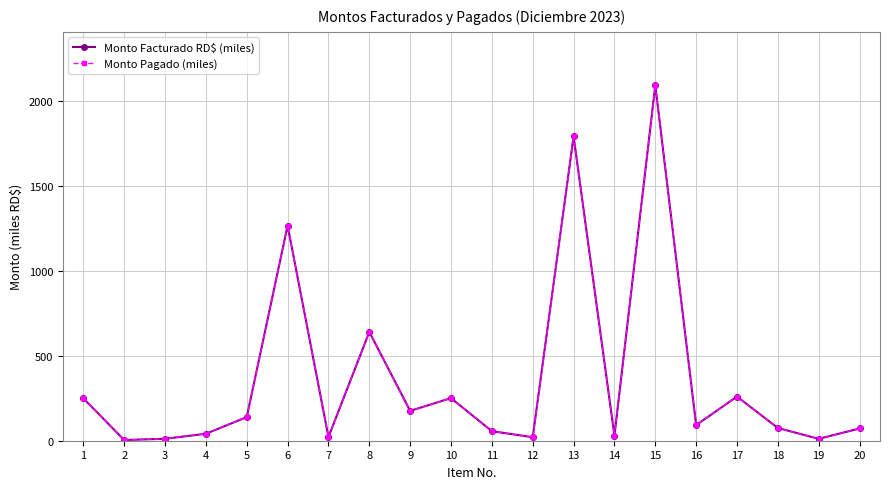

True or false: Monto Pagado (miles) and Monto Facturado RD$ (miles) cross at least once.

False